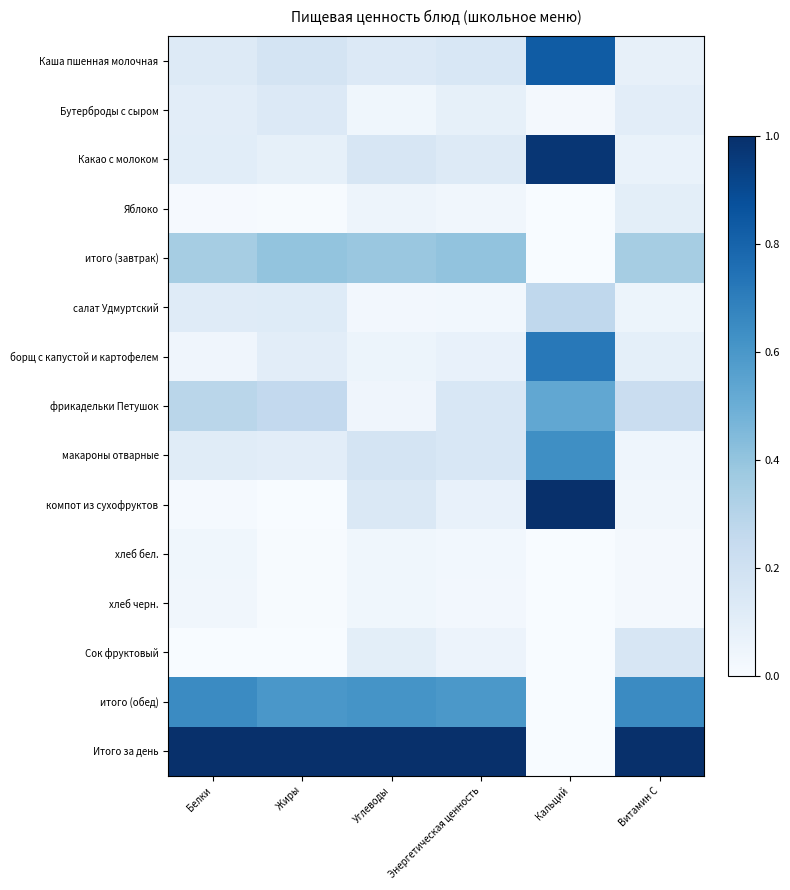

Reading right to left, extract all data points from this chart.

Каша пшенная молочная: Витамин C=0.1	Кальций=0.8	Энергетическая ценность=0.2	Углеводы=0.1	Жиры=0.2	Белки=0.1
Бутерброды с сыром: Витамин C=0.1	Кальций=0.0	Энергетическая ценность=0.1	Углеводы=0.0	Жиры=0.1	Белки=0.1
Какао с молоком: Витамин C=0.1	Кальций=1.0	Энергетическая ценность=0.1	Углеводы=0.2	Жиры=0.1	Белки=0.1
Яблоко: Витамин C=0.1	Кальций=0.0	Энергетическая ценность=0.0	Углеводы=0.0	Жиры=0.0	Белки=0.0
итого (завтрак): Витамин C=0.4	Кальций=0.0	Энергетическая ценность=0.4	Углеводы=0.4	Жиры=0.4	Белки=0.3
салат Удмуртский: Витамин C=0.1	Кальций=0.3	Энергетическая ценность=0.0	Углеводы=0.0	Жиры=0.1	Белки=0.1
борщ с капустой и картофелем: Витамин C=0.1	Кальций=0.7	Энергетическая ценность=0.1	Углеводы=0.1	Жиры=0.1	Белки=0.0
фрикадельки Петушок: Витамин C=0.2	Кальций=0.5	Энергетическая ценность=0.2	Углеводы=0.0	Жиры=0.3	Белки=0.3
макароны отварные: Витамин C=0.0	Кальций=0.6	Энергетическая ценность=0.2	Углеводы=0.2	Жиры=0.1	Белки=0.1
компот из сухофруктов: Витамин C=0.0	Кальций=1.0	Энергетическая ценность=0.1	Углеводы=0.1	Жиры=0.0	Белки=0.0
хлеб бел.: Витамин C=0.0	Кальций=0.0	Энергетическая ценность=0.0	Углеводы=0.0	Жиры=0.0	Белки=0.0
хлеб черн.: Витамин C=0.0	Кальций=0.0	Энергетическая ценность=0.0	Углеводы=0.0	Жиры=0.0	Белки=0.0
Сок фруктовый: Витамин C=0.2	Кальций=0.0	Энергетическая ценность=0.1	Углеводы=0.1	Жиры=0.0	Белки=0.0
итого (обед): Витамин C=0.6	Кальций=0.0	Энергетическая ценность=0.6	Углеводы=0.6	Жиры=0.6	Белки=0.7
Итого за день: Витамин C=1.0	Кальций=0.0	Энергетическая ценность=1.0	Углеводы=1.0	Жиры=1.0	Белки=1.0